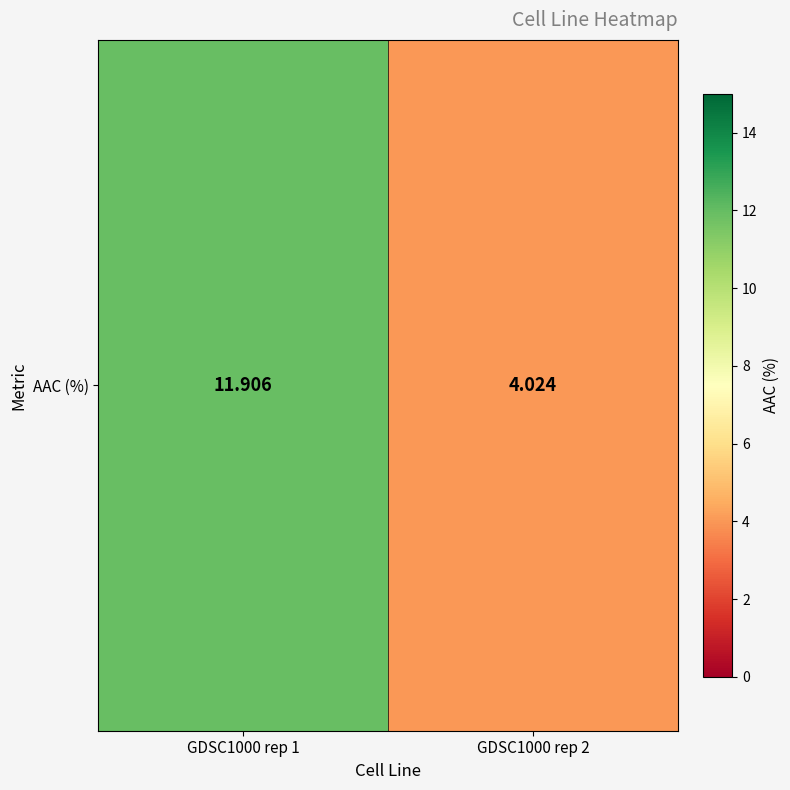

What is the greatest value displayed?

11.9